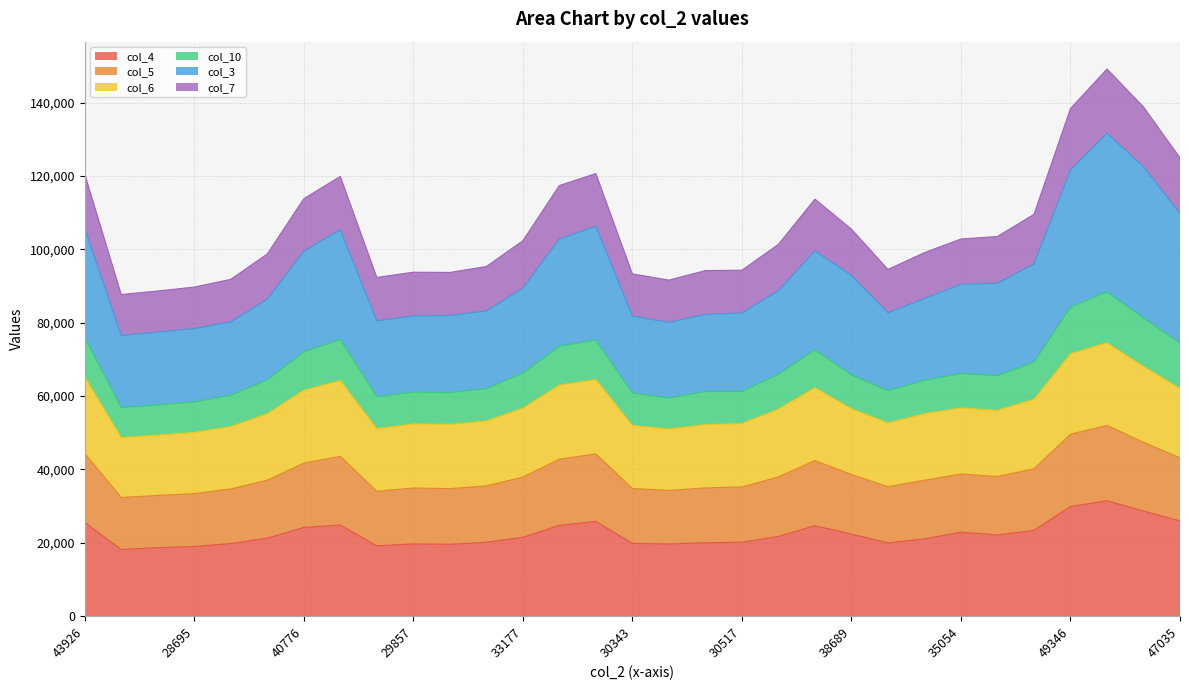

How many values in the col_4 series exceed 21507?

15